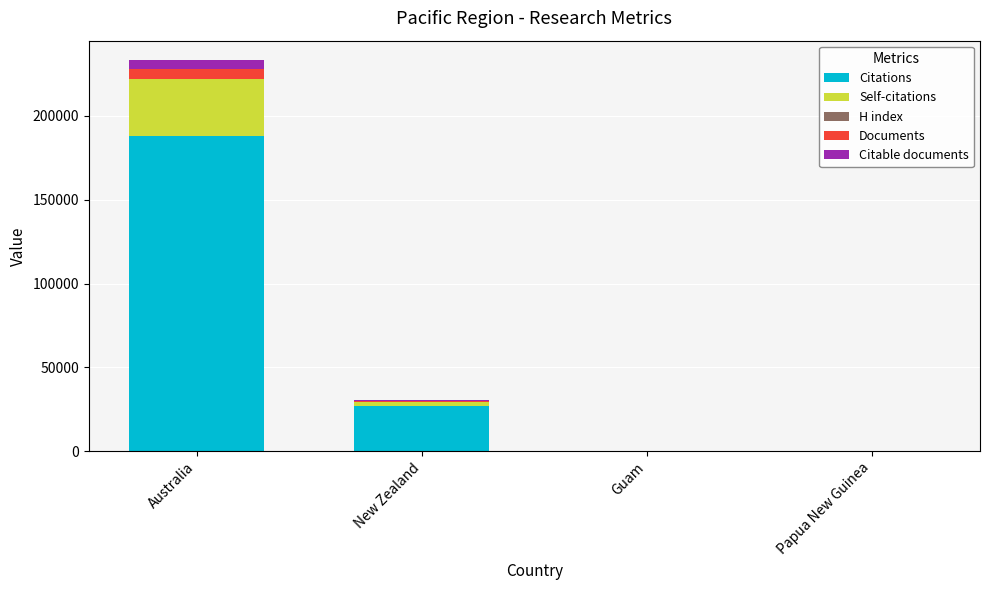

True or false: Citations has a value of 37362 at New Zealand.

False